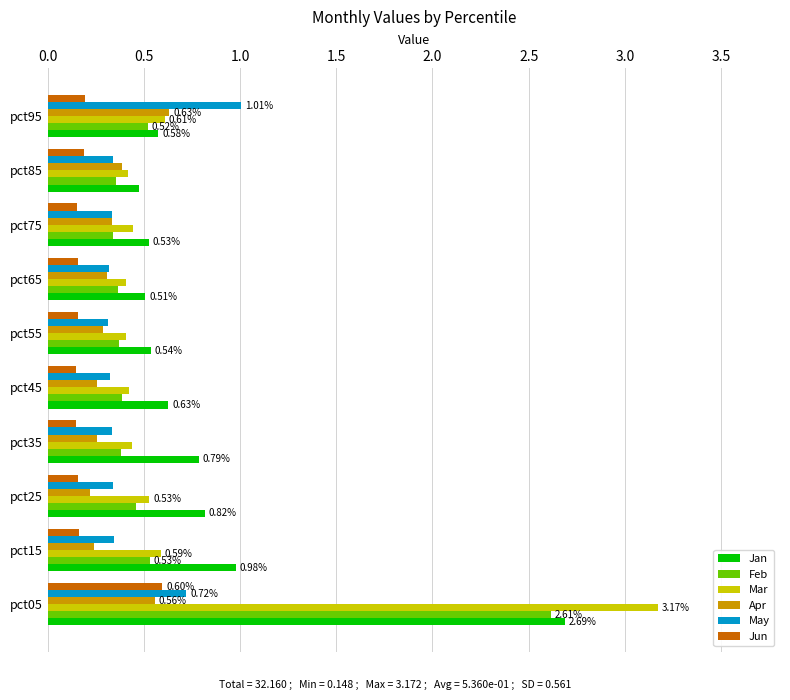

At which category is the sum across all series the highest?

pct05